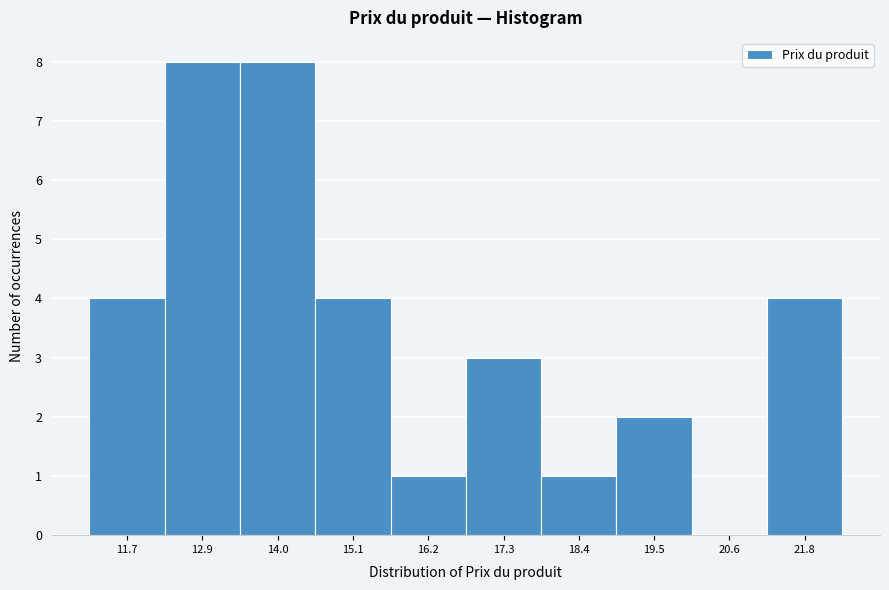

Reading left to right, list all the values displayed in this chart.

11.7=4	12.9=8	14.0=8	15.1=4	16.2=1	17.3=3	18.4=1	19.5=2	20.6=0	21.8=4